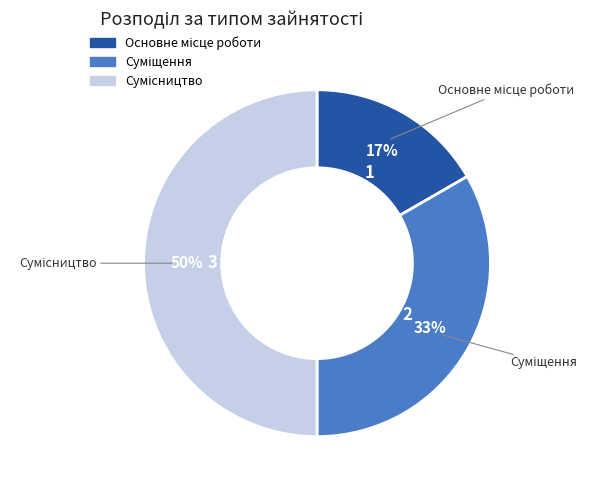

To the nearest percent, what is the difference between the largest and smallest slice percentages?

33%